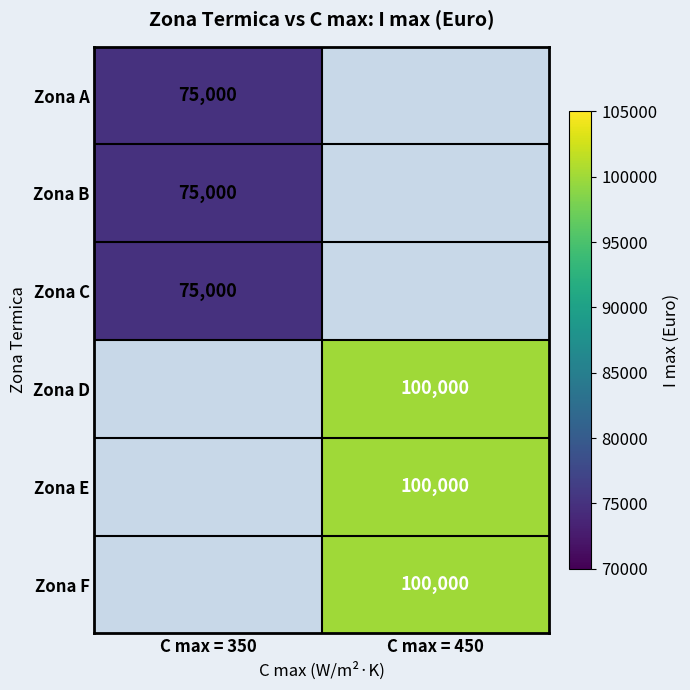

The value of Zona D at C max = 450 is 131594. True or false?

False